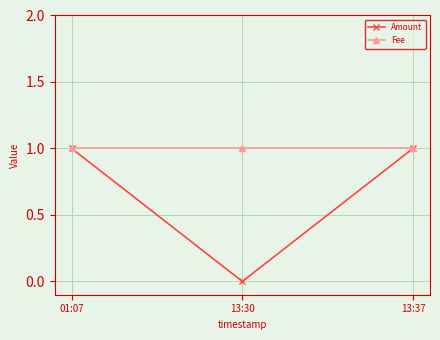

The value of Amount at 13:37 is 1. True or false?

True